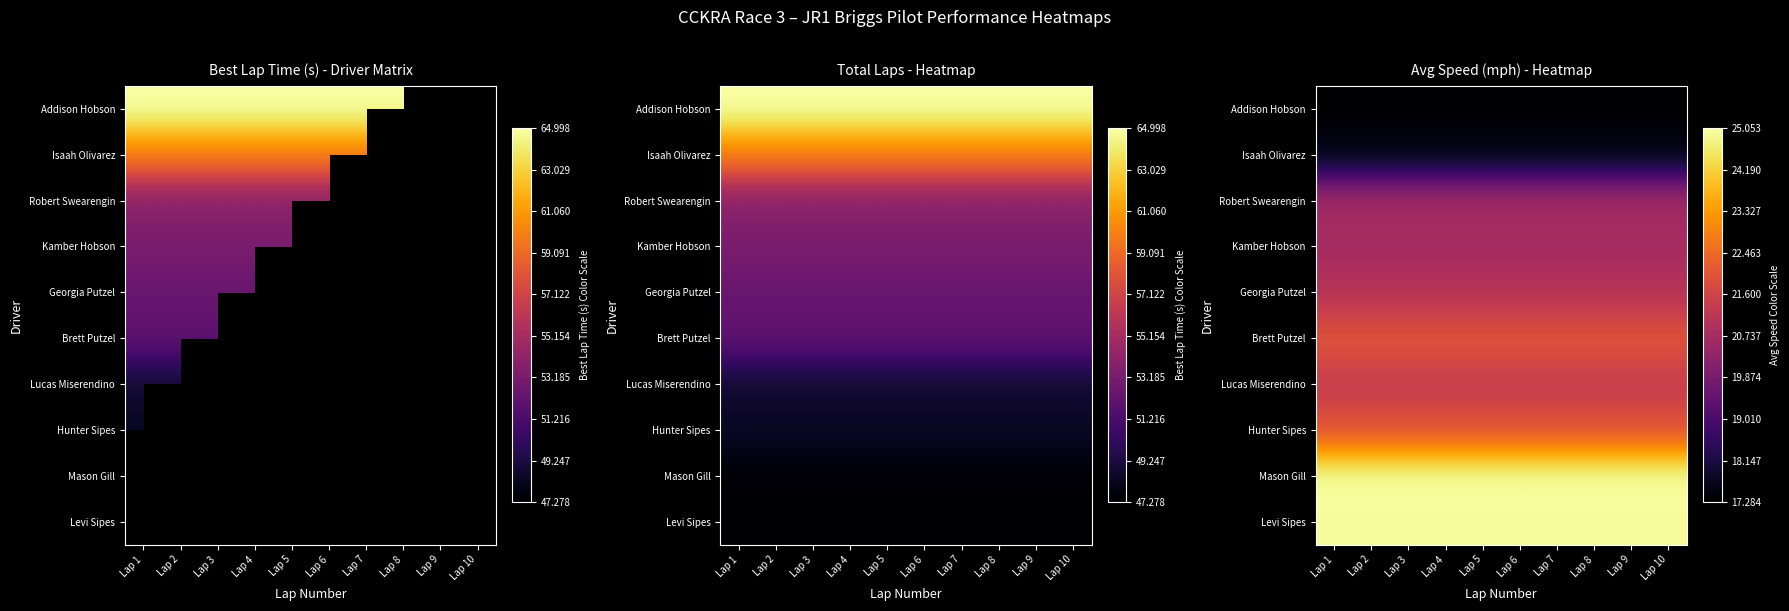

How many series are shown in this chart?

10